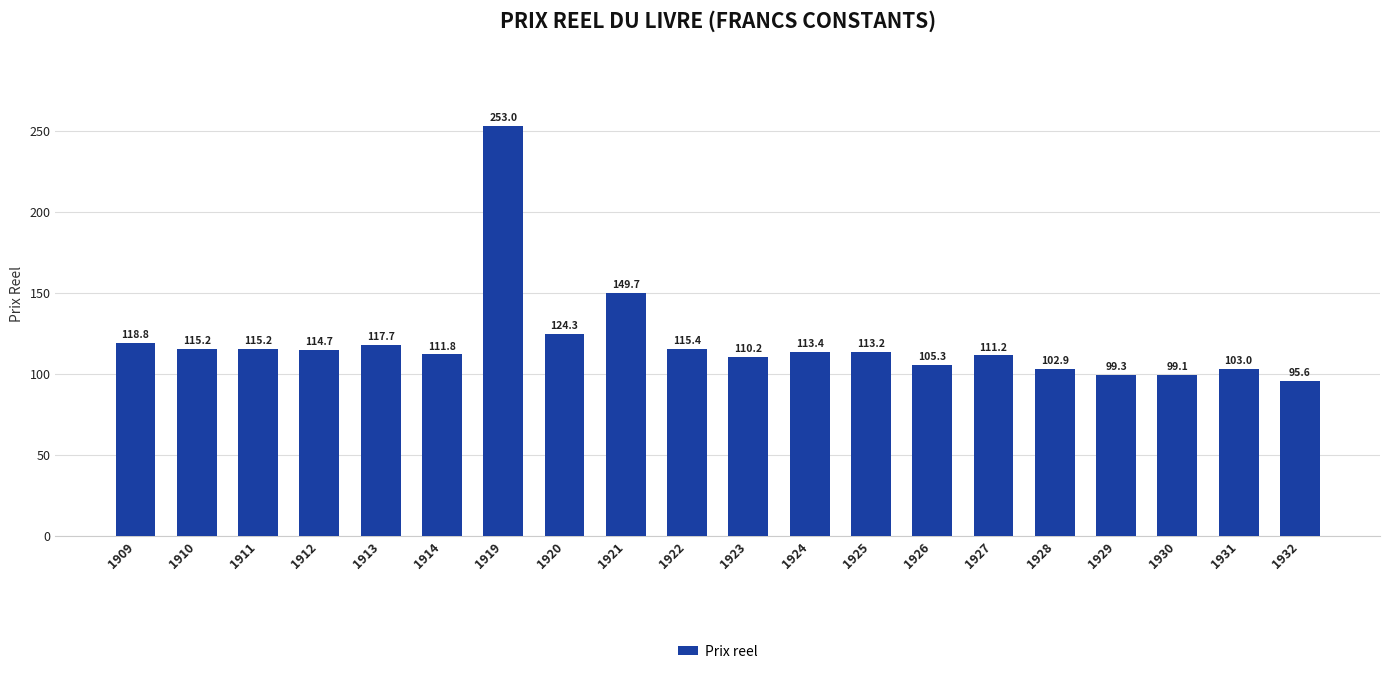

What is the sum of the values at 1912 and 1921?

264.4